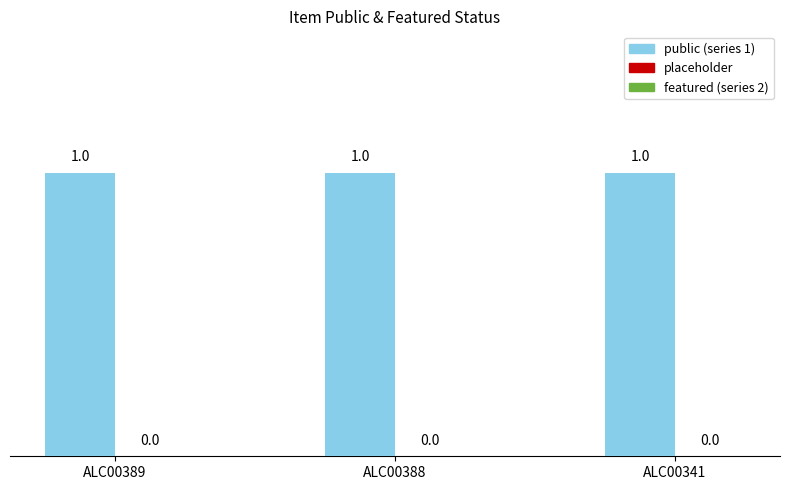

List the series in order of their overall mean, lowest first.

featured, public